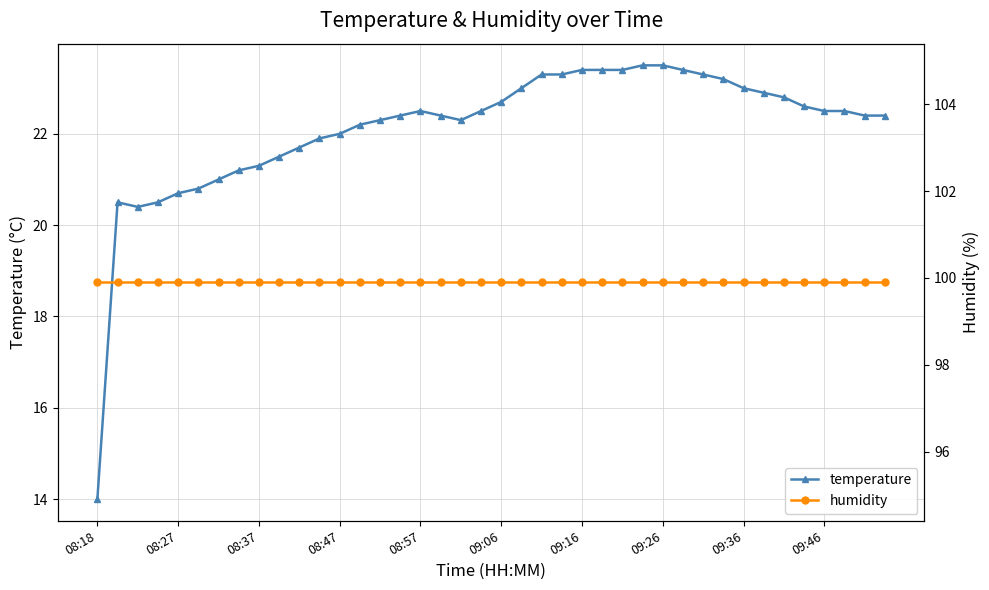

True or false: temperature has more than 1 interior local peaks.

True